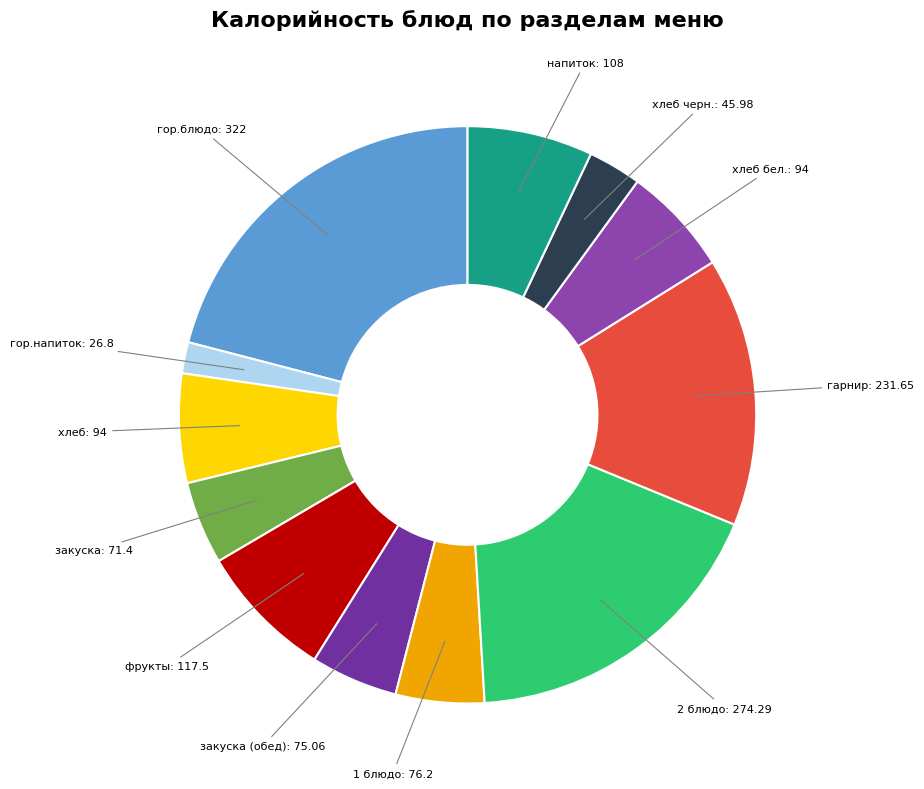

Count the number of slices in the pie.

12